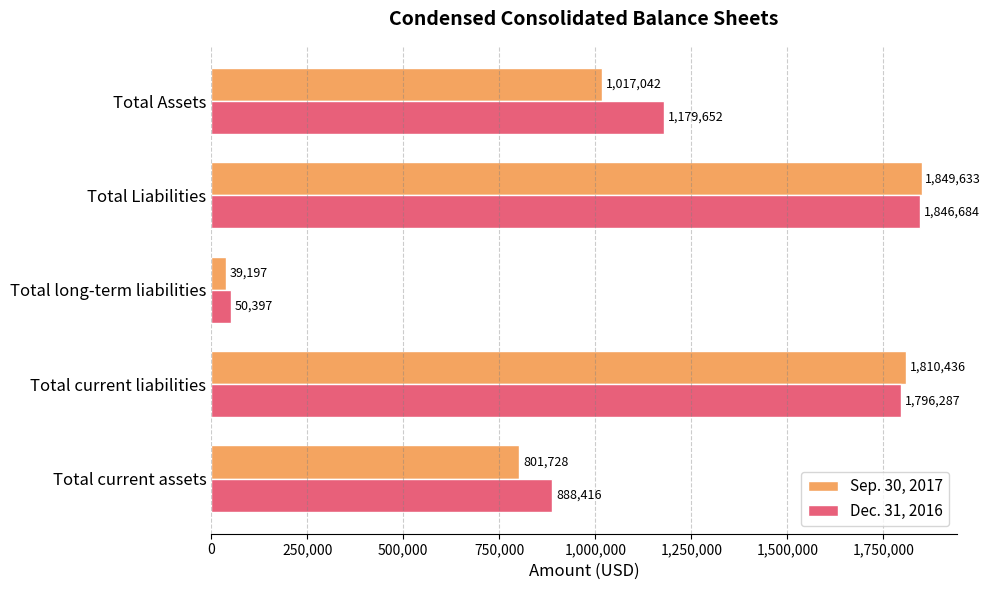

Rank the categories by Sep. 30, 2017 value from highest to lowest.

Total Liabilities, Total current liabilities, Total Assets, Total current assets, Total long-term liabilities